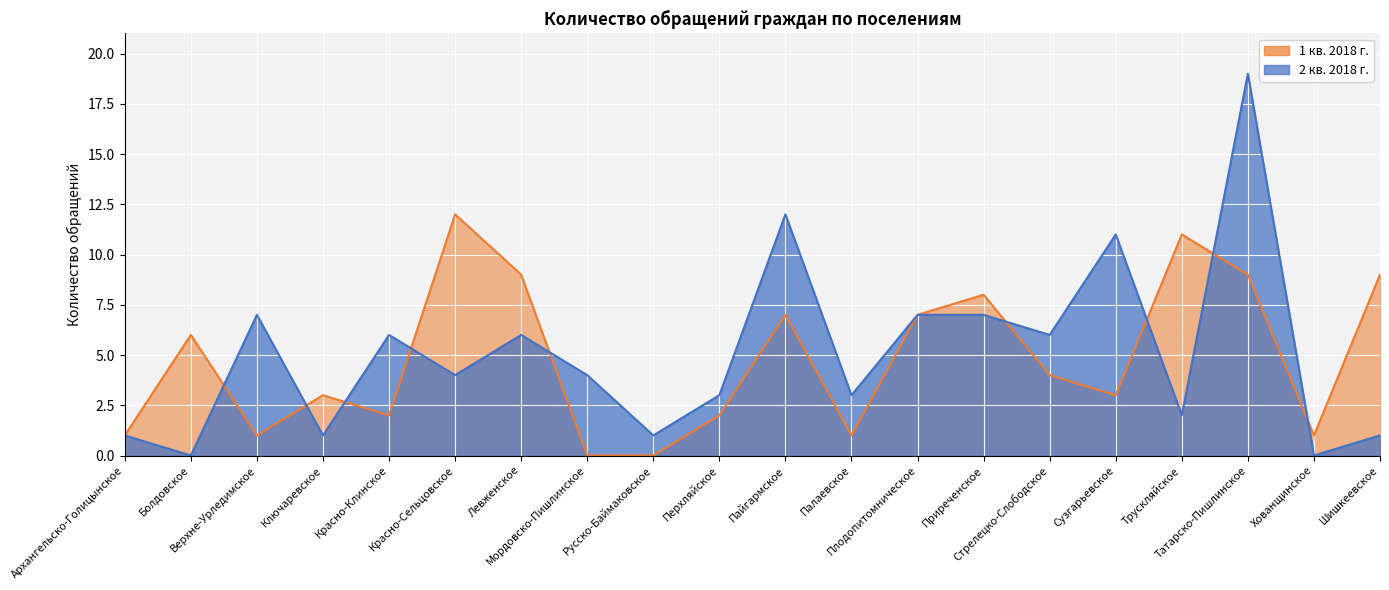

What is the total value across all series at Перхляйское?

5